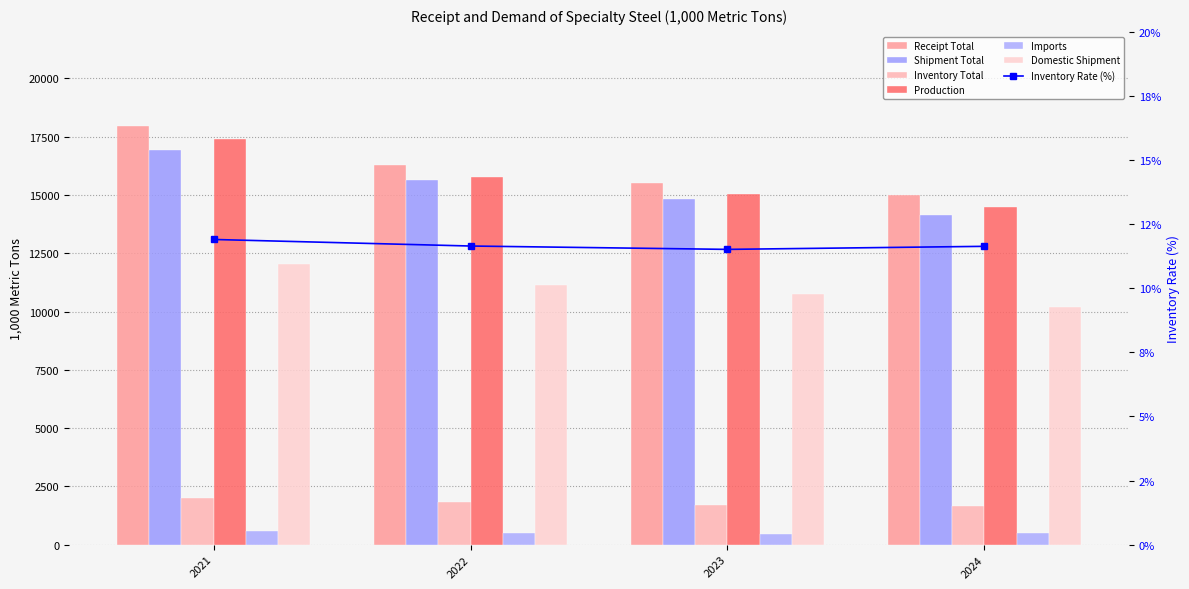

How many data points in Production are less than 15783?

2